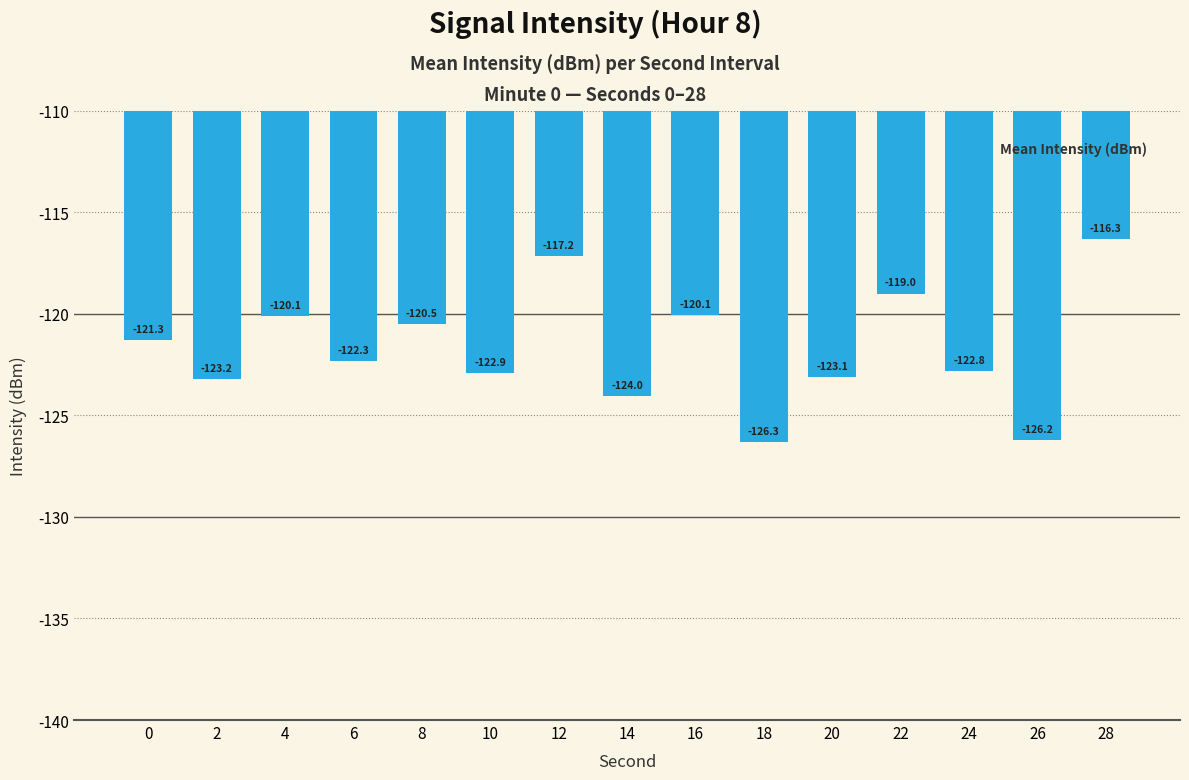

What is the minimum value shown in the chart?

-126.3